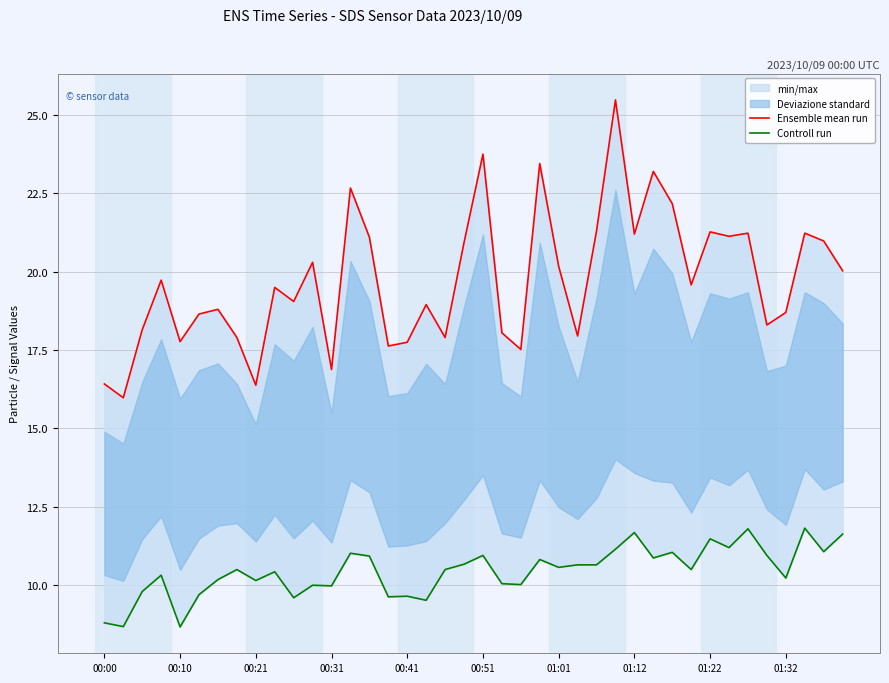

Which series has the largest total across all categories?

Ensemble mean run